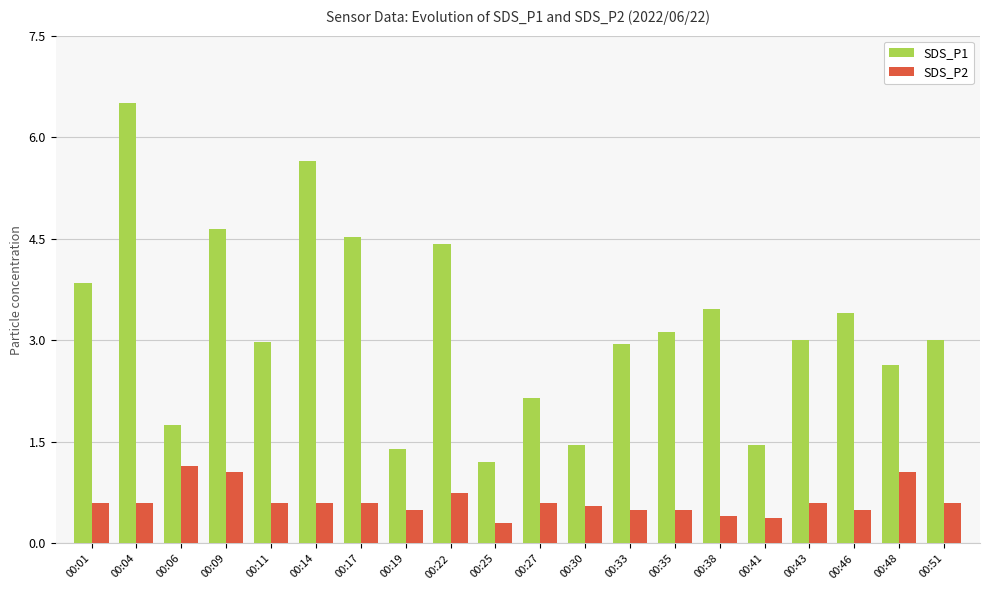

The SDS_P1 series shows 2.1 at 00:27. True or false?

True